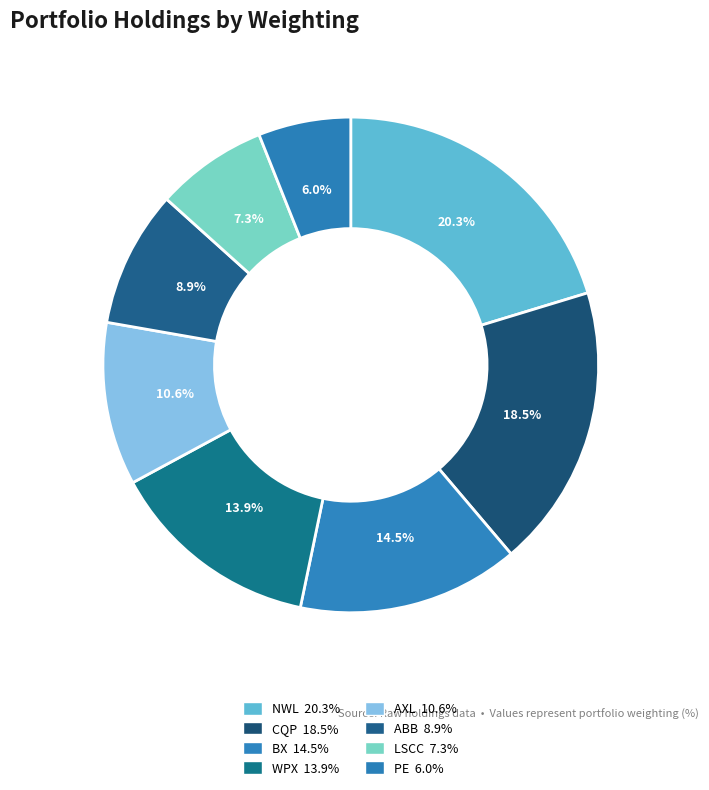

Does any single category account for the majority?

No